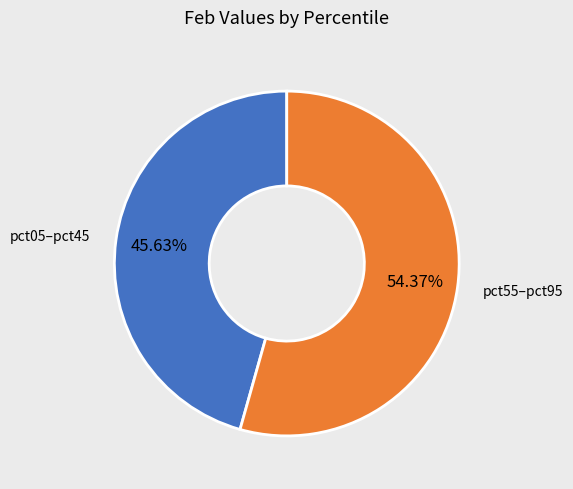

Is there any slice that represents more than half of the pie?

Yes